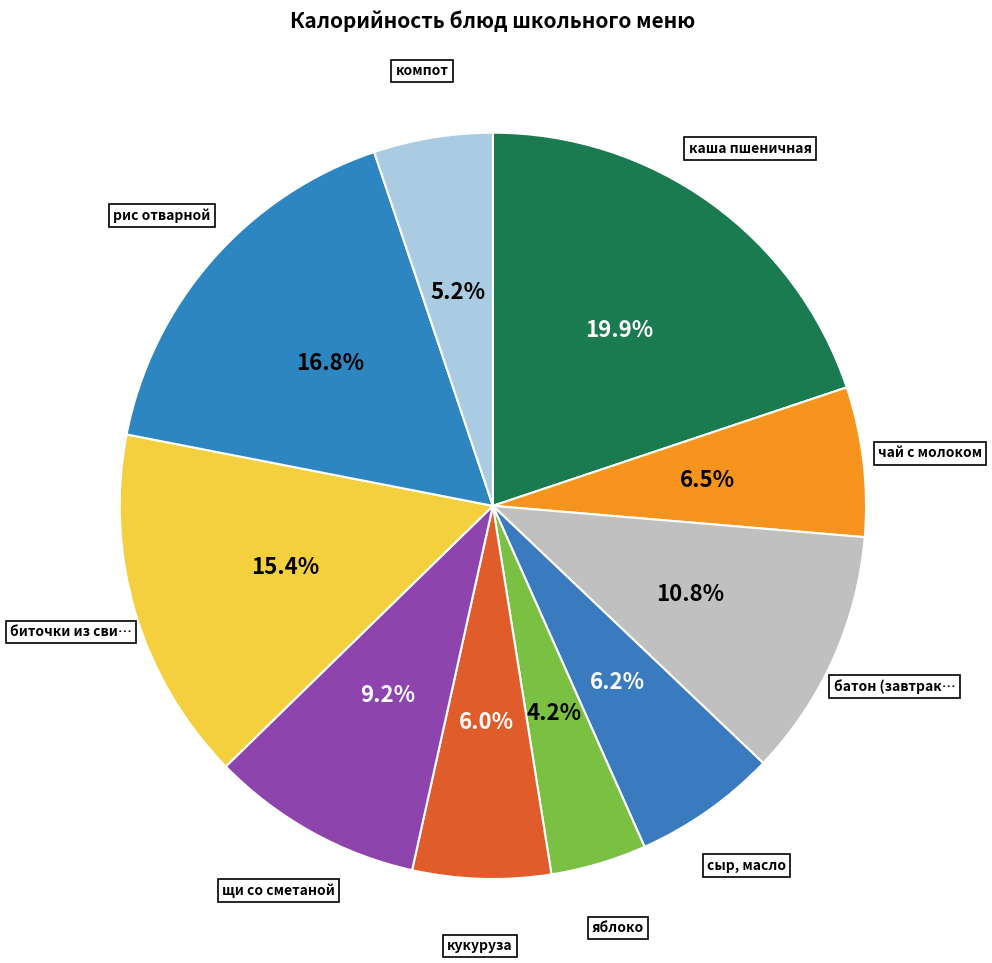

Count the number of slices in the pie.

10